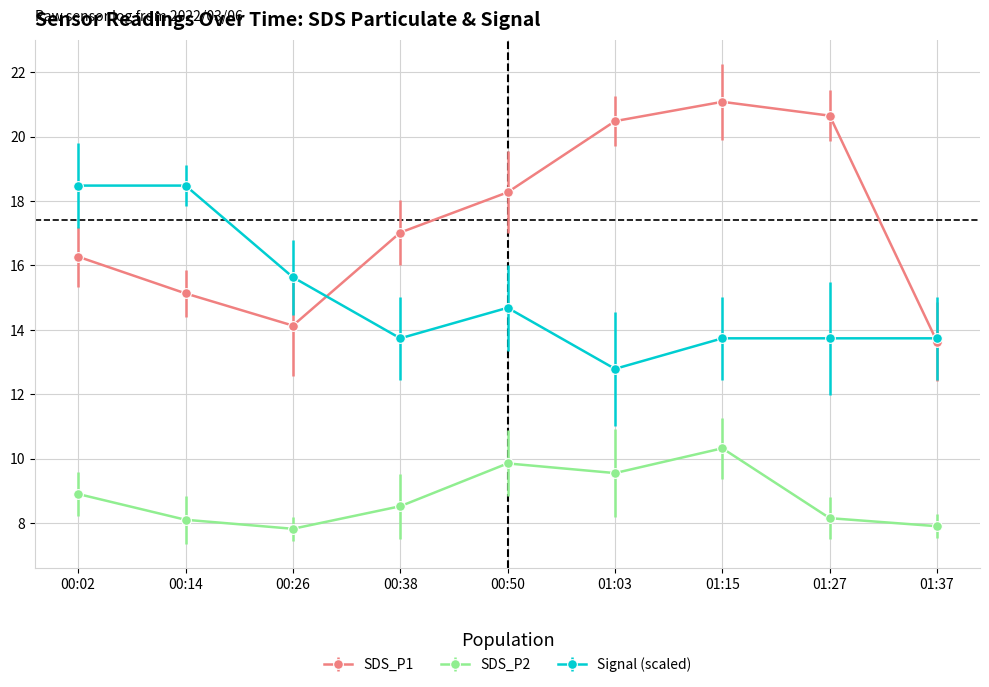

What is the minimum value shown in the chart?

7.8